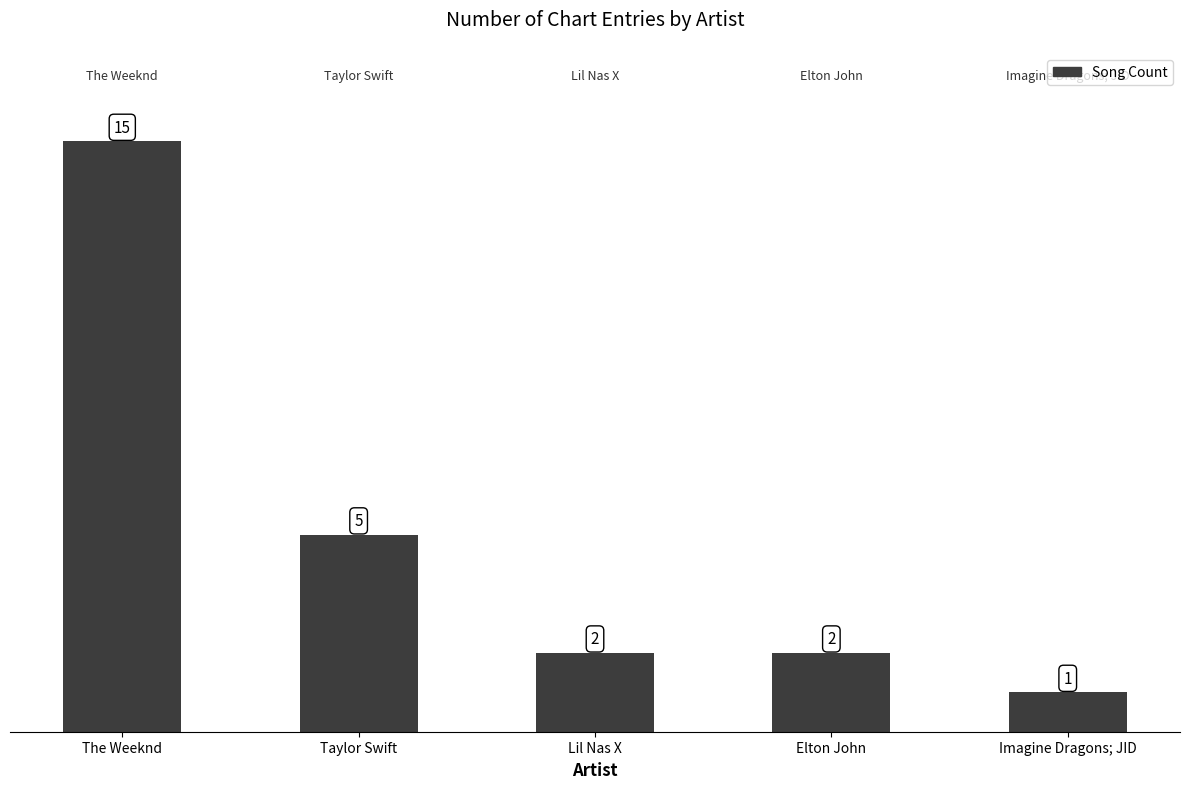

What is the average value?

5